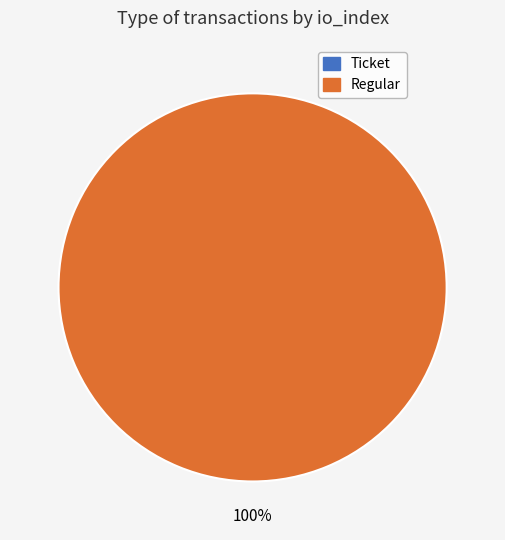

The Regular slice represents 100% of the pie. True or false?

True